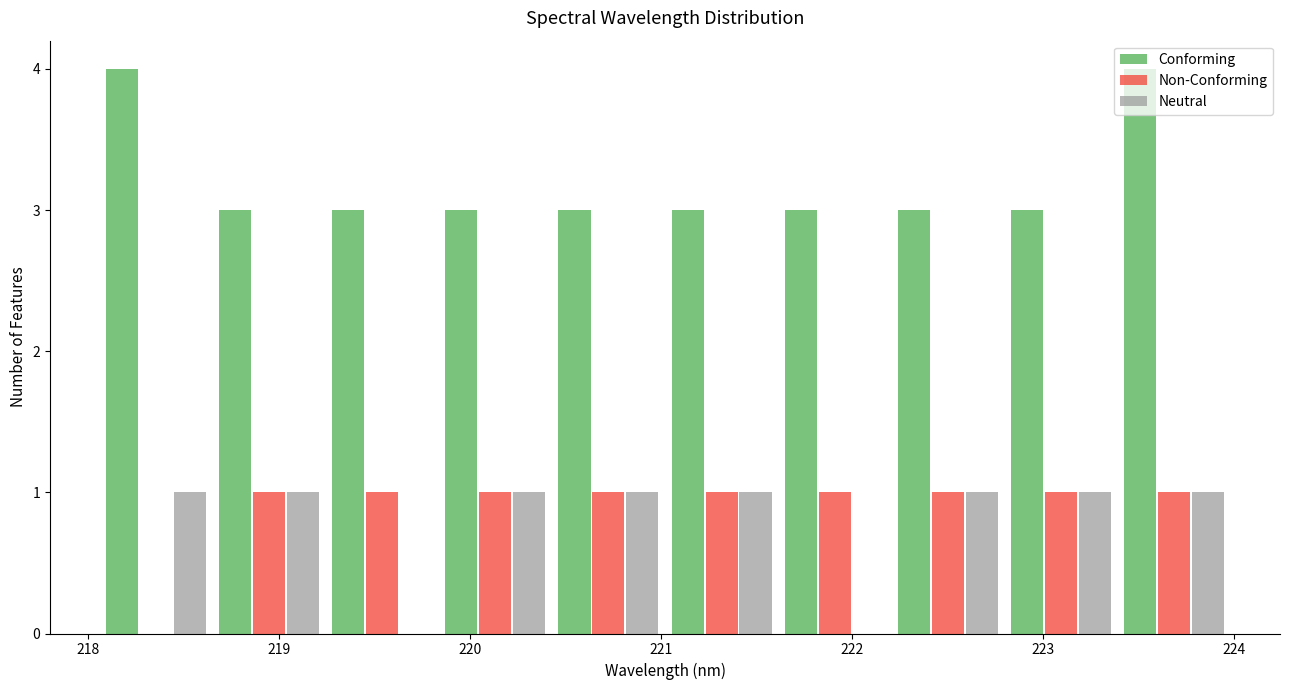

Reading left to right, transcribe this chart: for each range on the x-axis, give the height of each series' bar. Neither the bar edges nor the heights are printed on the chart, so give them approximately, as read against the axes.

218.1 to 218.7: Conforming=4	Non-Conforming=0	Neutral=1
218.7 to 219.2: Conforming=3	Non-Conforming=1	Neutral=1
219.2 to 219.8: Conforming=3	Non-Conforming=1	Neutral=0
219.8 to 220.4: Conforming=3	Non-Conforming=1	Neutral=1
220.4 to 221.0: Conforming=3	Non-Conforming=1	Neutral=1
221.0 to 221.6: Conforming=3	Non-Conforming=1	Neutral=1
221.6 to 222.2: Conforming=3	Non-Conforming=1	Neutral=0
222.2 to 222.8: Conforming=3	Non-Conforming=1	Neutral=1
222.8 to 223.4: Conforming=3	Non-Conforming=1	Neutral=1
223.4 to 224.0: Conforming=4	Non-Conforming=1	Neutral=1